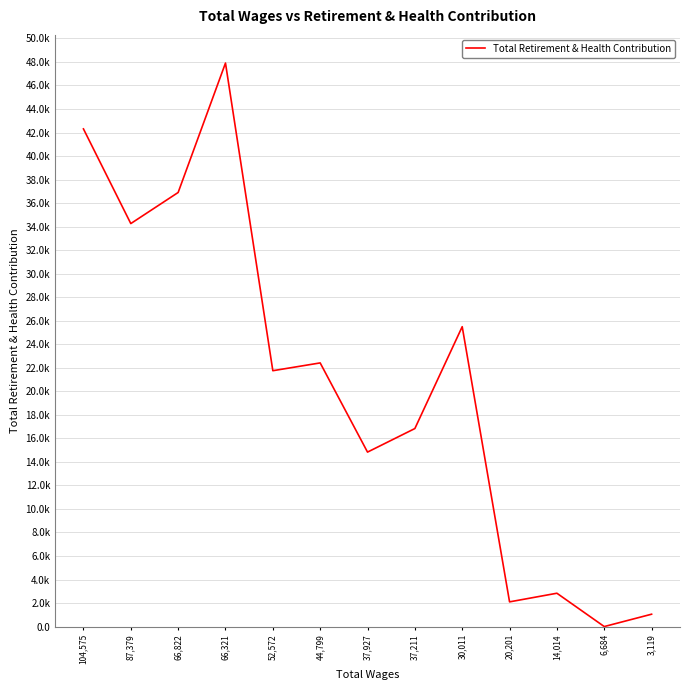

What is the difference between the second highest and minimum values?

42306